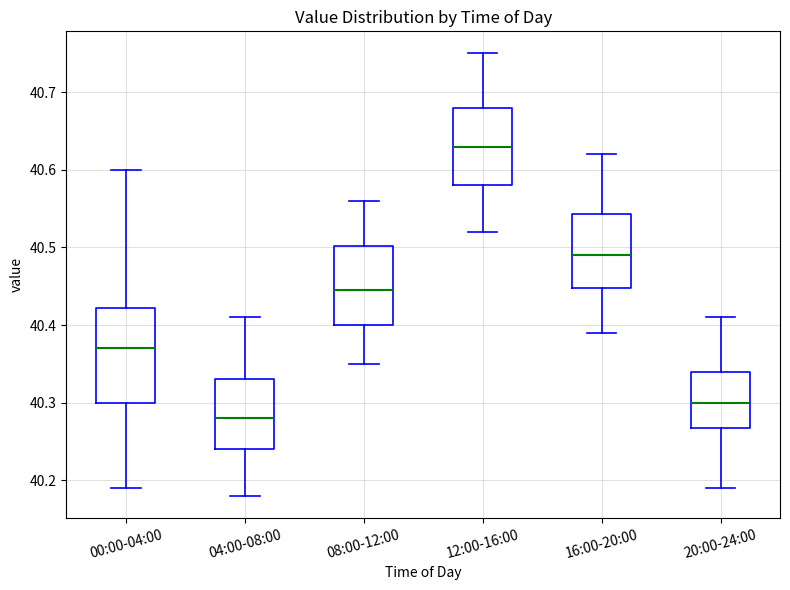

Reading left to right, read every box against the y-axis: the position of its median line, the range the box covers, and the ends of its whiskers. The values are not printed on the chart, so give them approximately, as read against the axis.

00:00-04:00: median 40.37, box 40.30 to 40.42, whiskers 40.19 to 40.60
04:00-08:00: median 40.28, box 40.24 to 40.33, whiskers 40.18 to 40.41
08:00-12:00: median 40.45, box 40.40 to 40.50, whiskers 40.35 to 40.56
12:00-16:00: median 40.63, box 40.58 to 40.68, whiskers 40.52 to 40.75
16:00-20:00: median 40.49, box 40.45 to 40.54, whiskers 40.39 to 40.62
20:00-24:00: median 40.30, box 40.27 to 40.34, whiskers 40.19 to 40.41